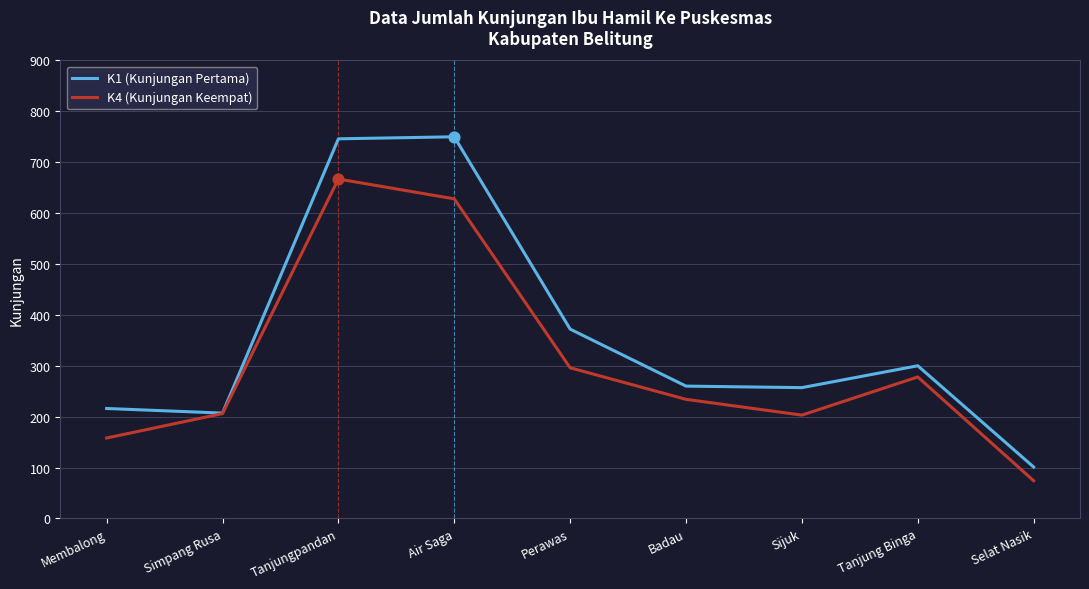

What is the difference between the highest and lowest values at Tanjung Binga?

22